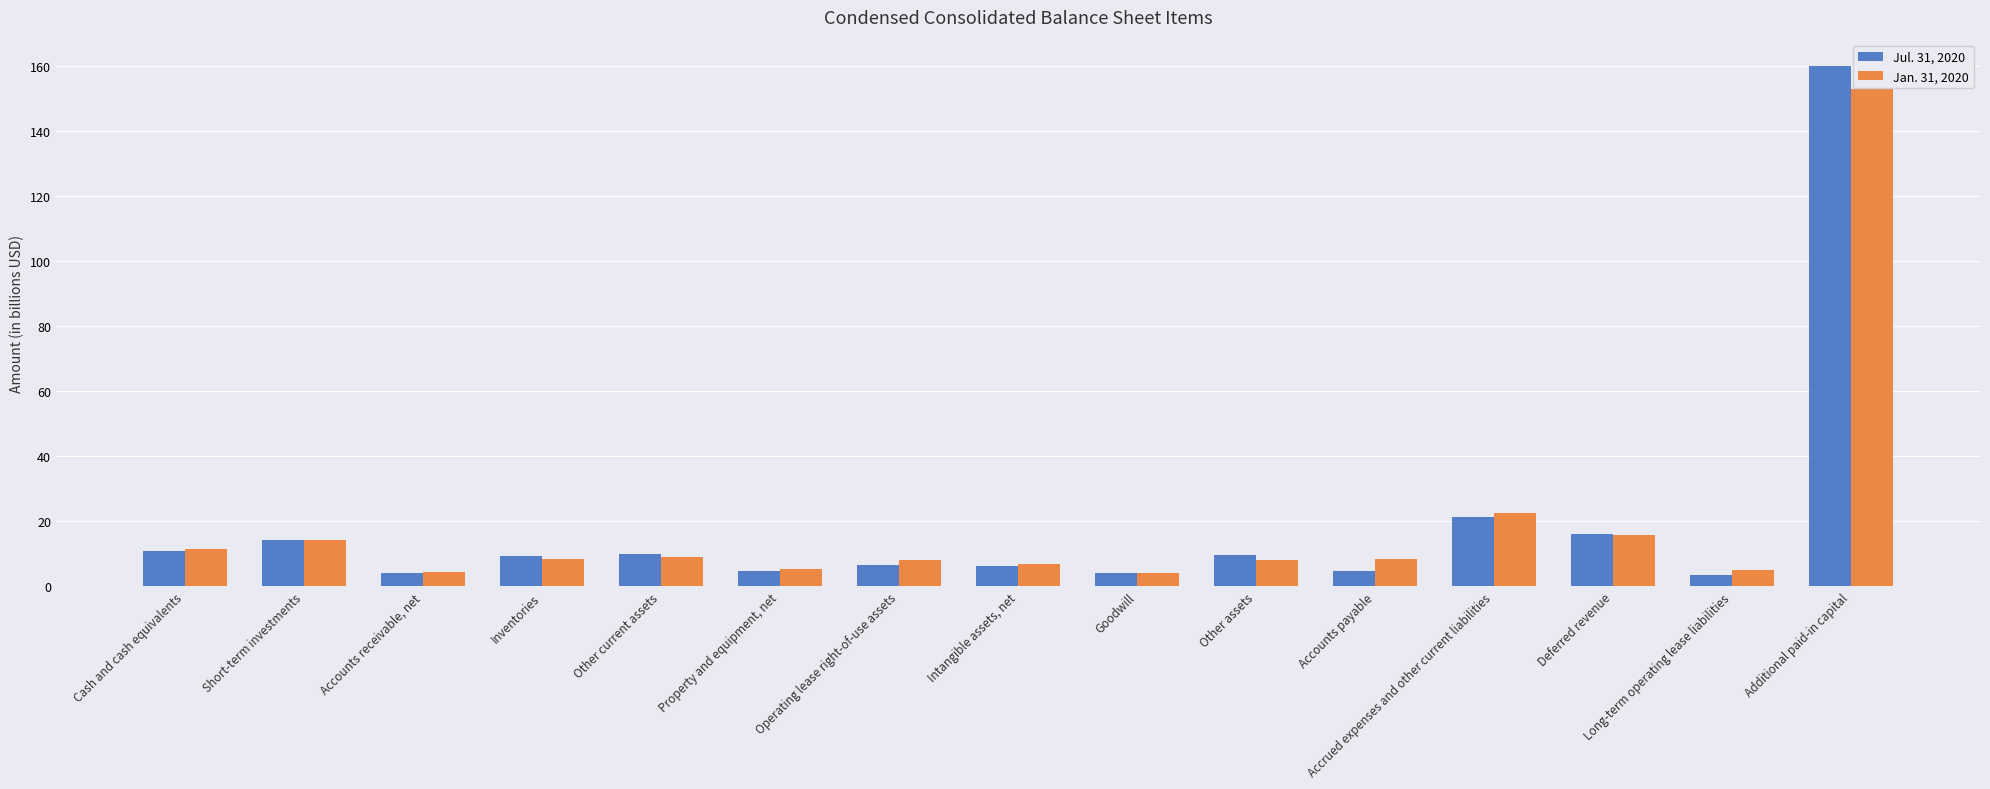

What is the difference between the maximum and minimum values in the Jan. 31, 2020 series?

148.7